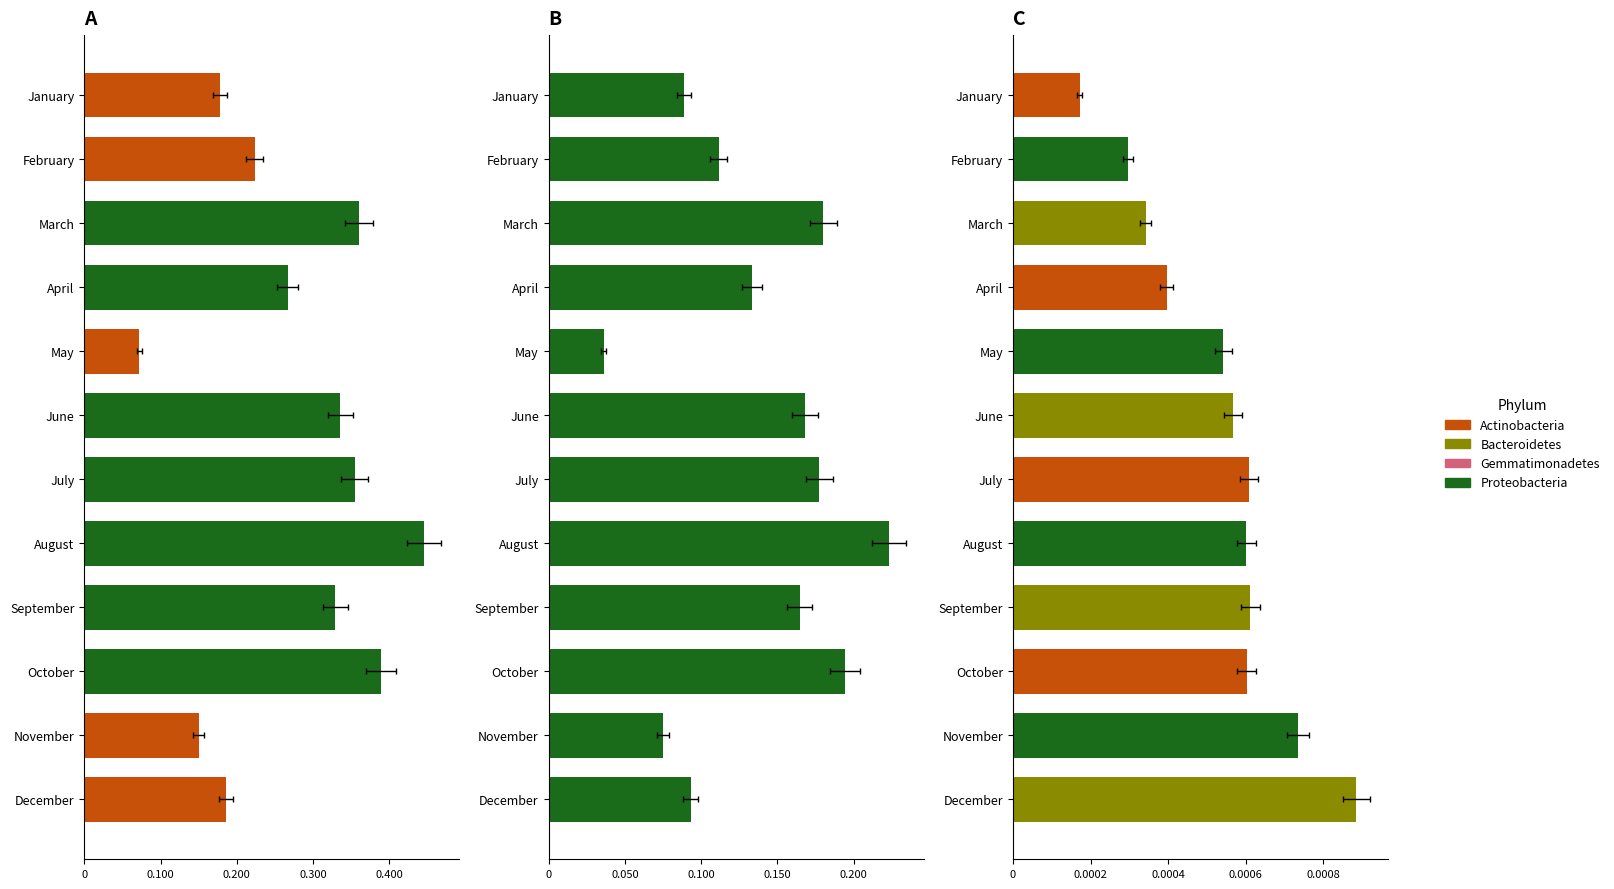

How many bars are there in total?

36